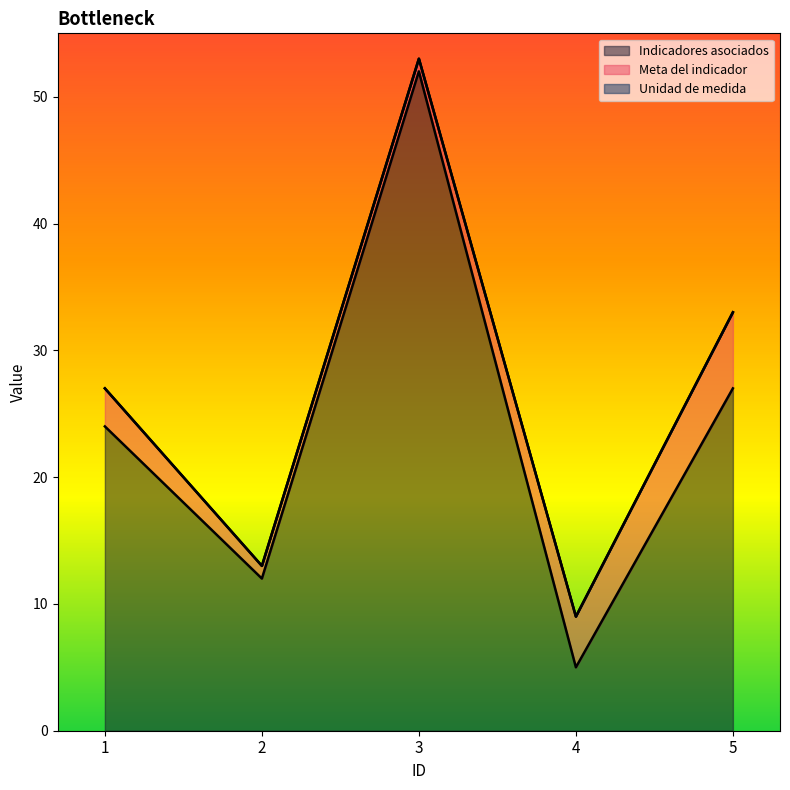

Which series has the largest total across all categories?

Indicadores asociados